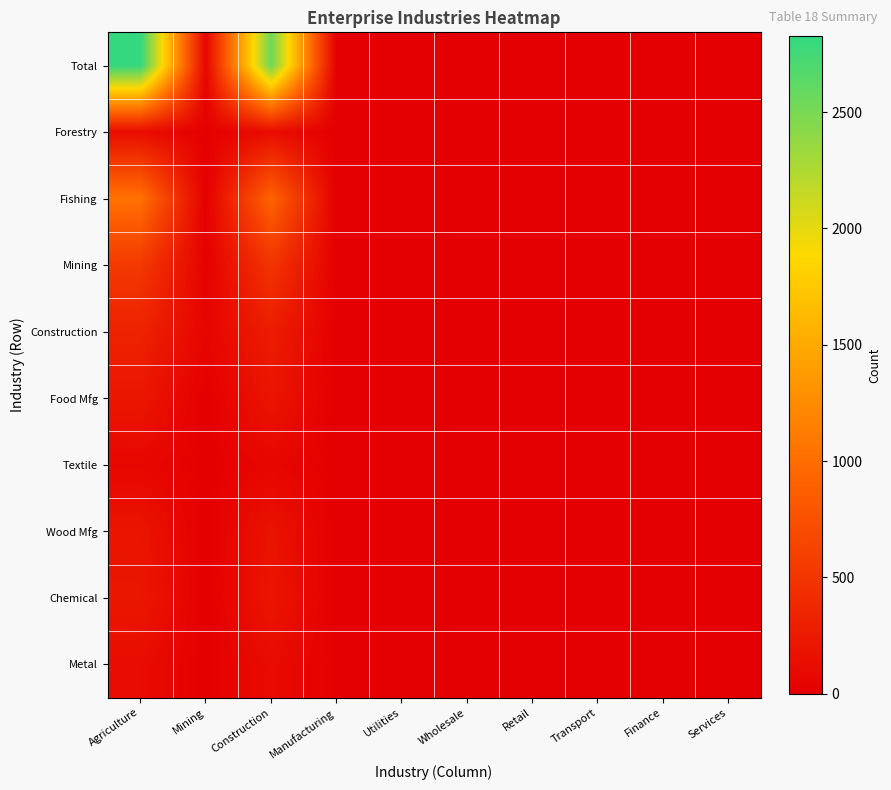

At how many categories does at least one series exceed 1201?

2